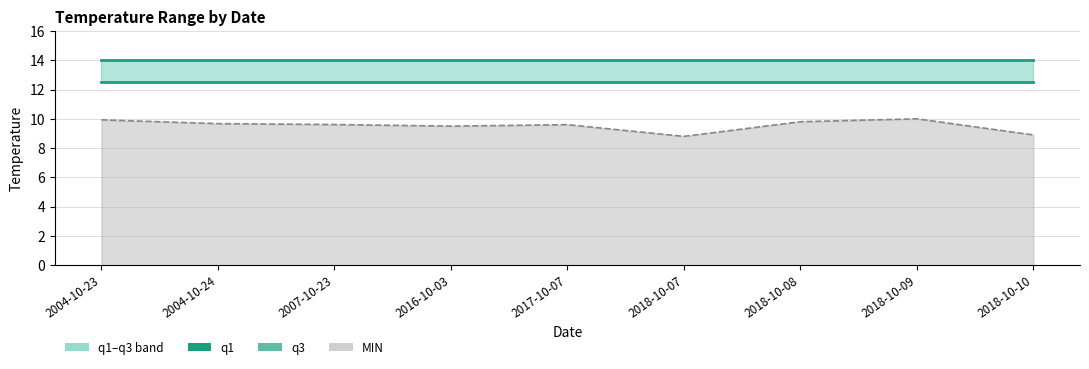

Reading left to right, what are all the values shown in this chart?

q1: 2004-10-23=12.5	2004-10-24=12.5	2007-10-23=12.5	2016-10-03=12.5	2017-10-07=12.5	2018-10-07=12.5	2018-10-08=12.5	2018-10-09=12.5	2018-10-10=12.5
q3: 2004-10-23=14.0	2004-10-24=14.0	2007-10-23=14.0	2016-10-03=14.0	2017-10-07=14.0	2018-10-07=14.0	2018-10-08=14.0	2018-10-09=14.0	2018-10-10=14.0
MIN line: 2004-10-23=9.9	2004-10-24=9.7	2007-10-23=9.6	2016-10-03=9.5	2017-10-07=9.6	2018-10-07=8.8	2018-10-08=9.8	2018-10-09=10.0	2018-10-10=8.9